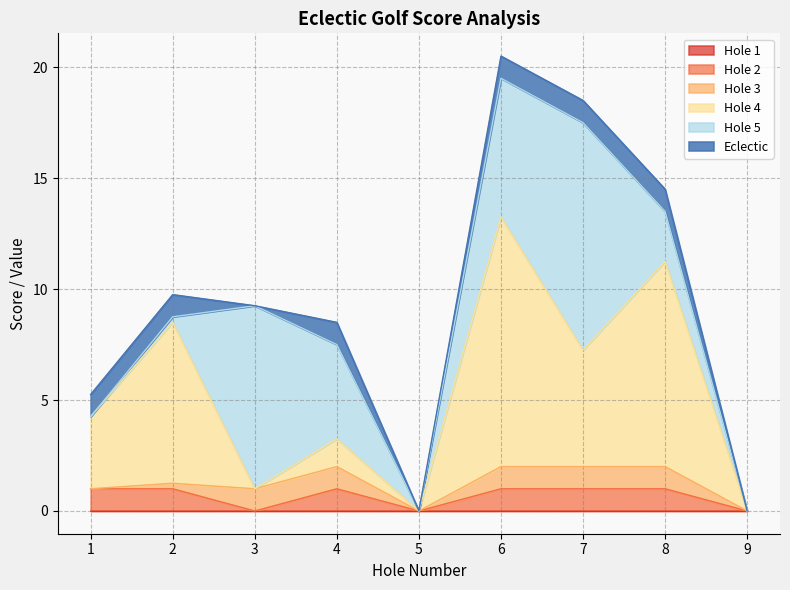

What is the difference between the second highest and second lowest values in the Hole 5 series?

8.2